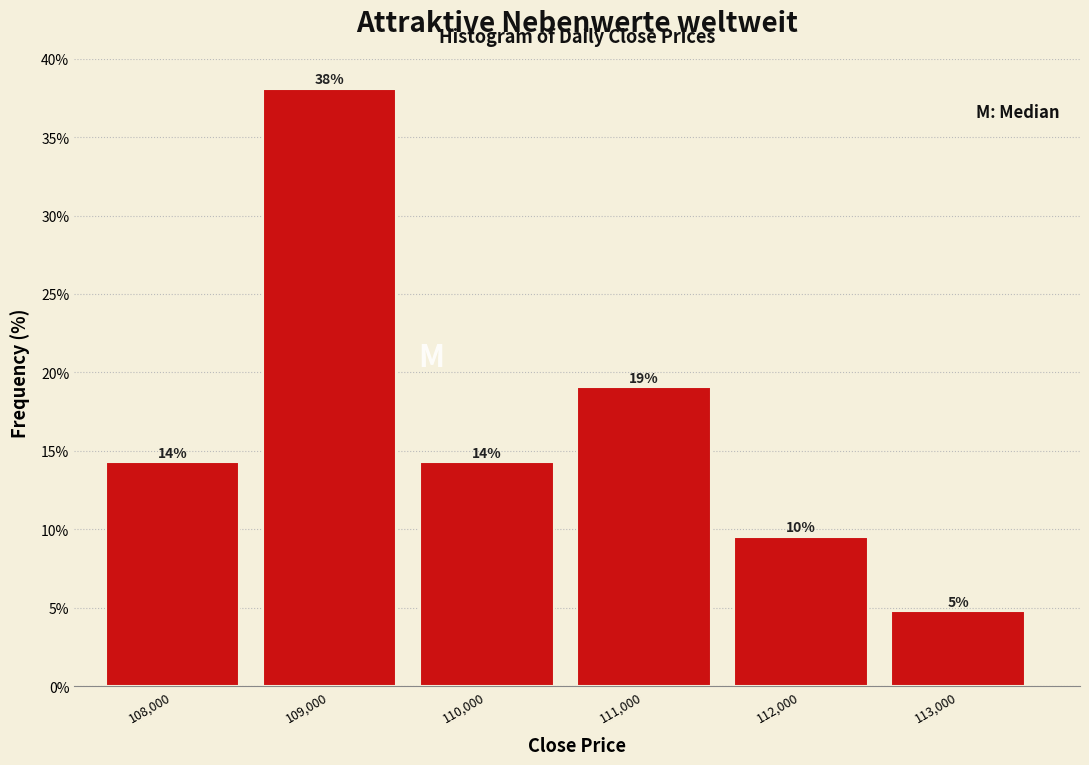

How many bars are there in total?

6